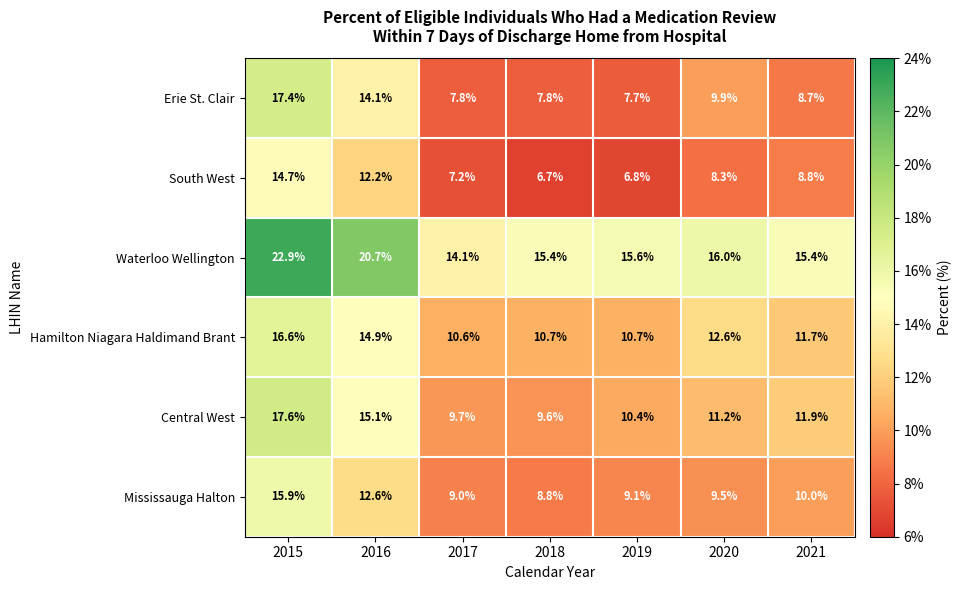

At which category is the sum across all series the highest?

2015